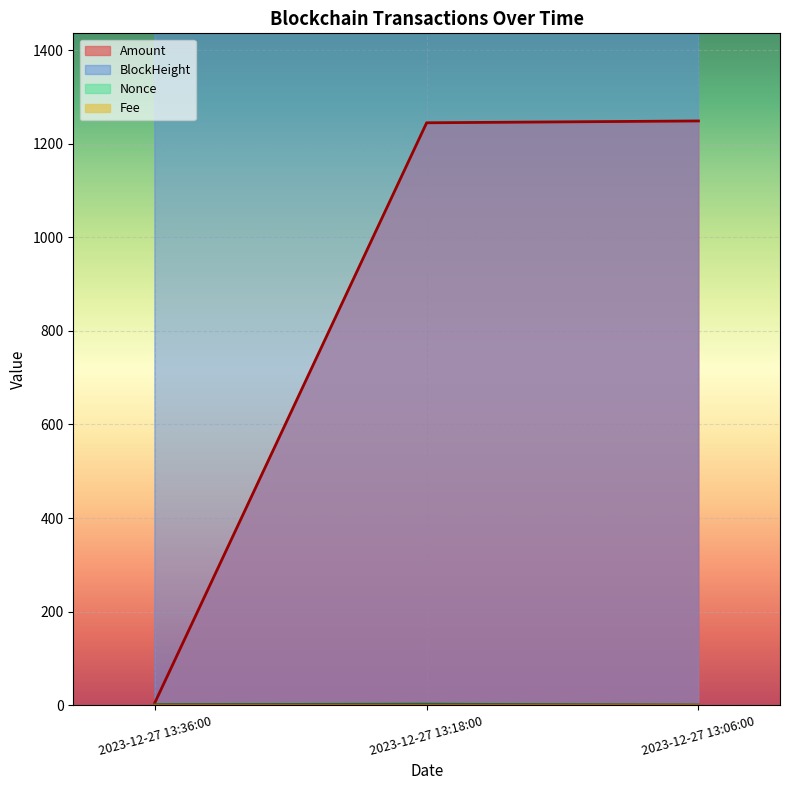

Which category has the lowest value in the Amount series?

2023-12-27 13:36:00